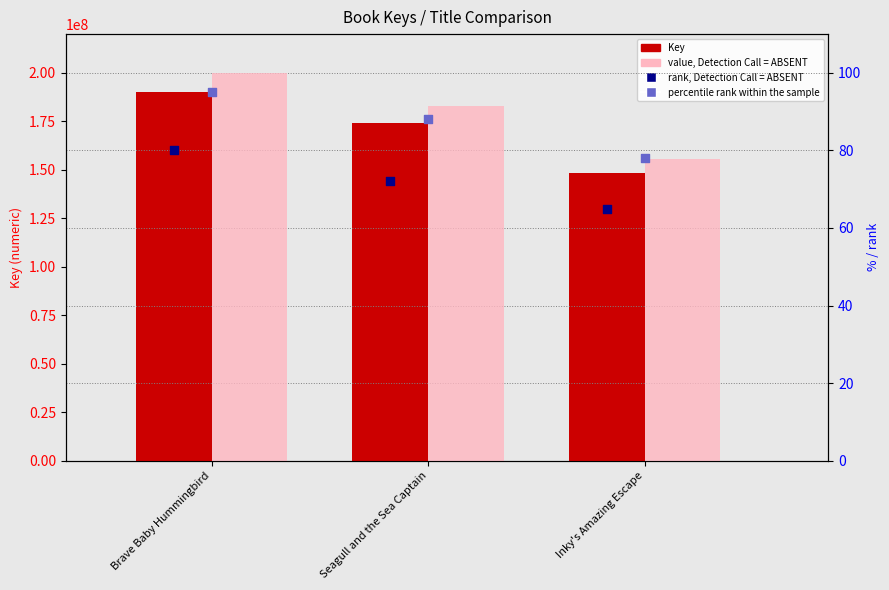

What are all the series names shown in the legend?

Key, value, Detection Call = ABSENT, rank, Detection Call = ABSENT, percentile rank within the sample